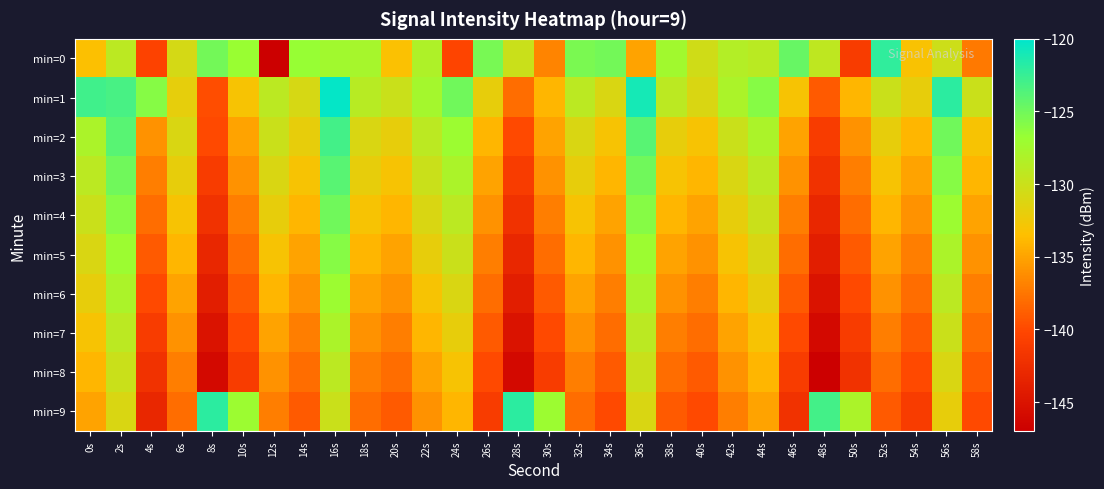

How many data points does each series have?

30